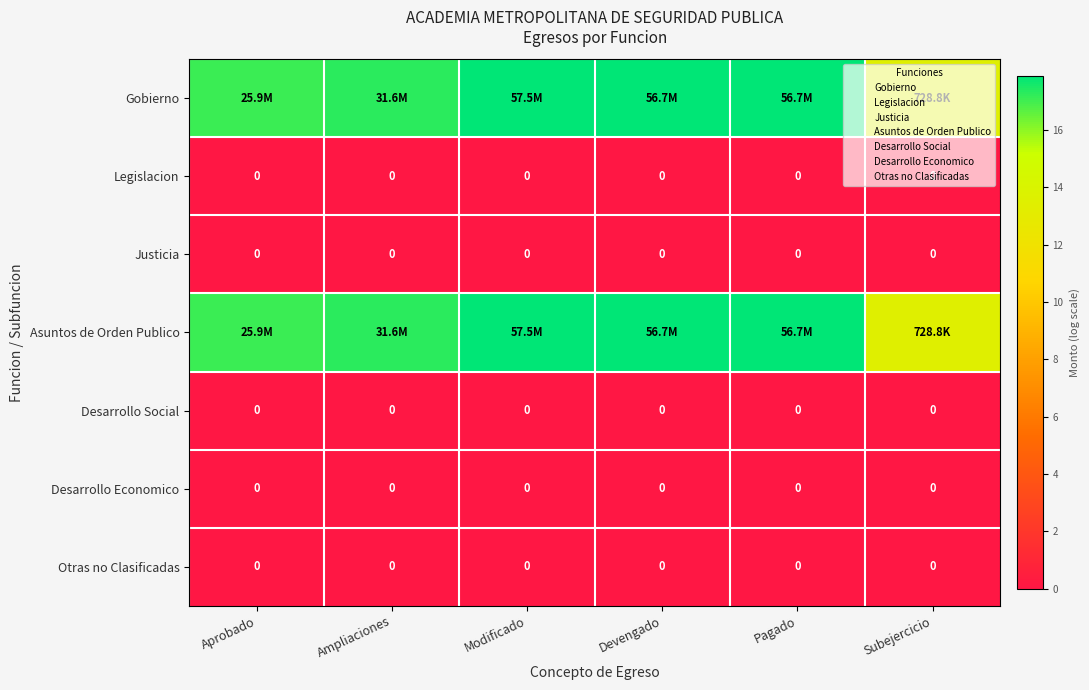

What is the total value across all series at Modificado?

35.7